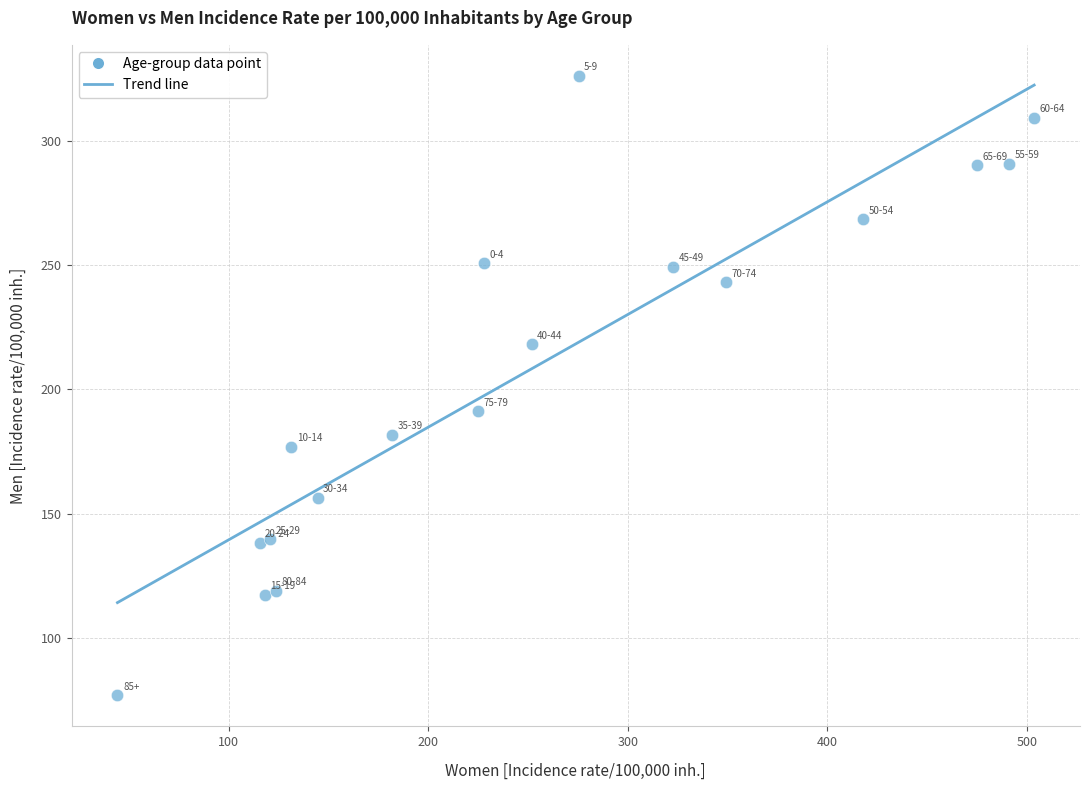

What is the range of X values (max minus min)?

459.4